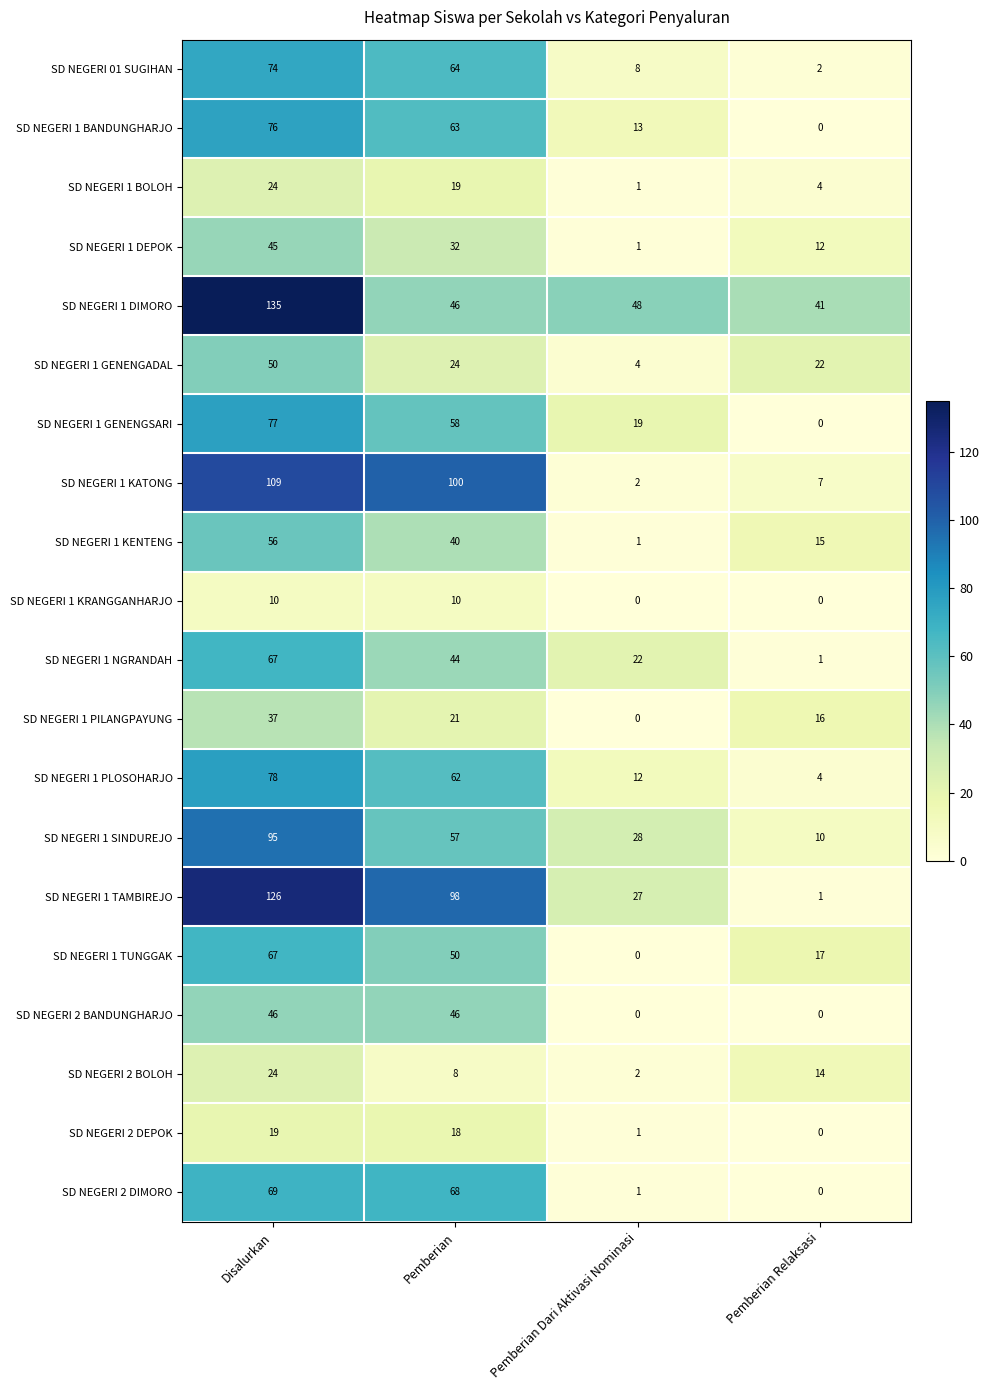

The SD NEGERI 1 BANDUNGHARJO series shows 63 at Pemberian. True or false?

True